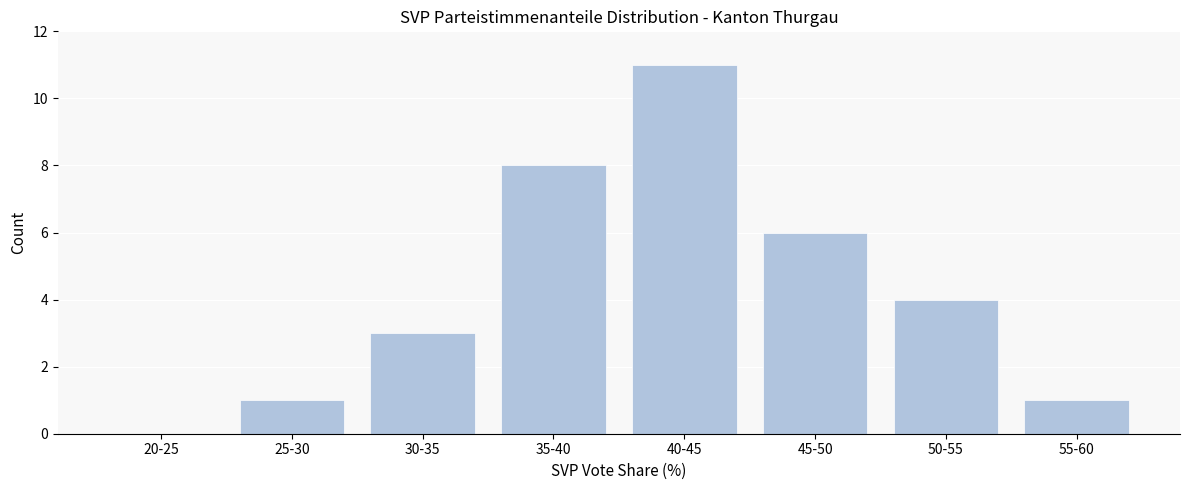

Reading left to right, transcribe all the data shown in this chart.

20-25=0	25-30=1	30-35=3	35-40=8	40-45=11	45-50=6	50-55=4	55-60=1